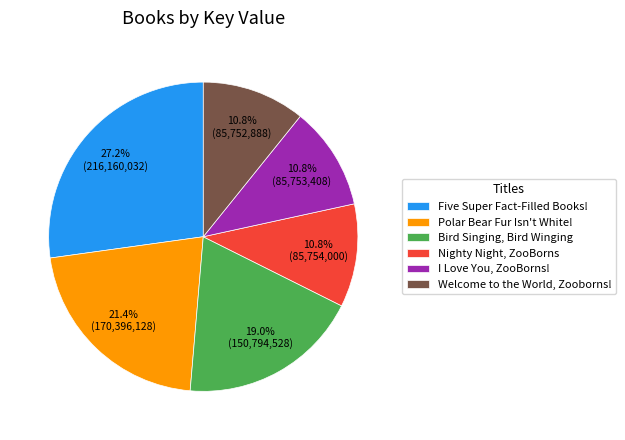

Count the number of slices in the pie.

6